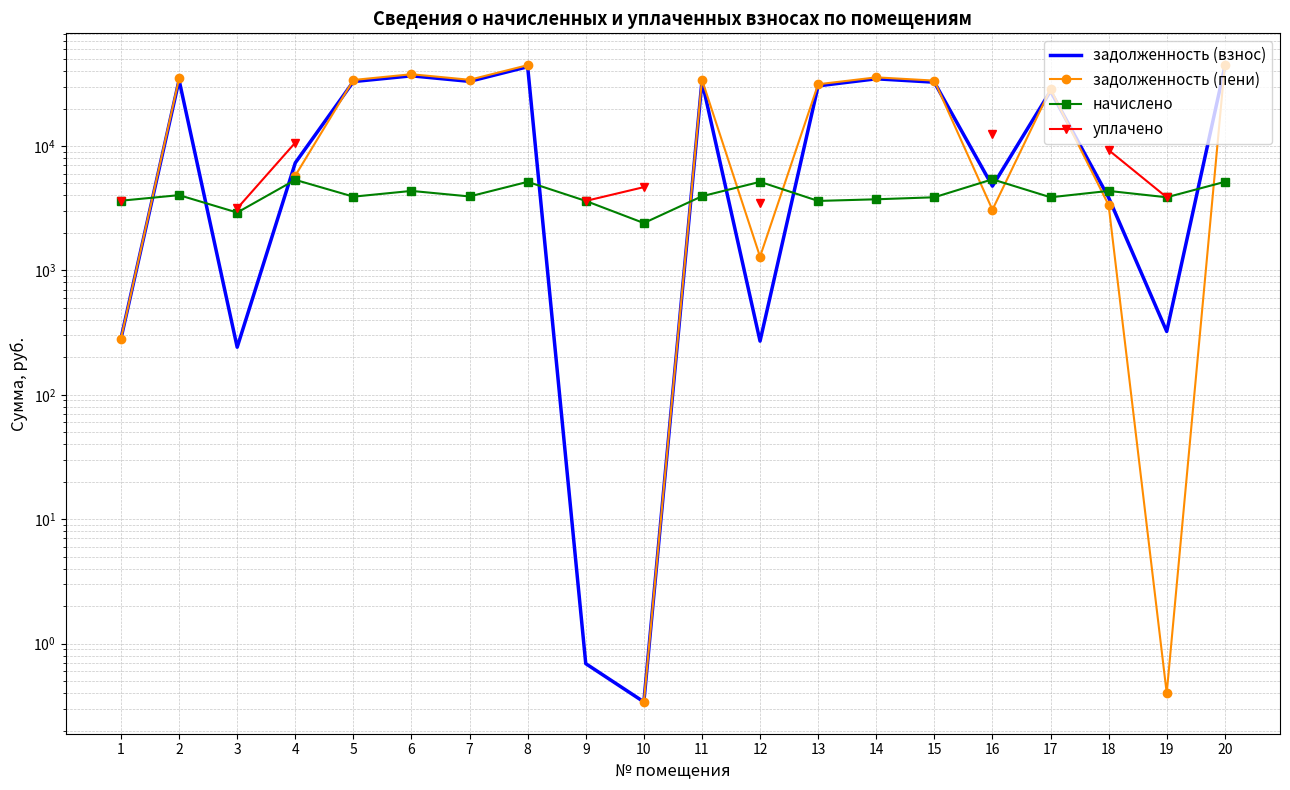

True or false: уплачено and задолженность (пени) intersect in this chart.

False